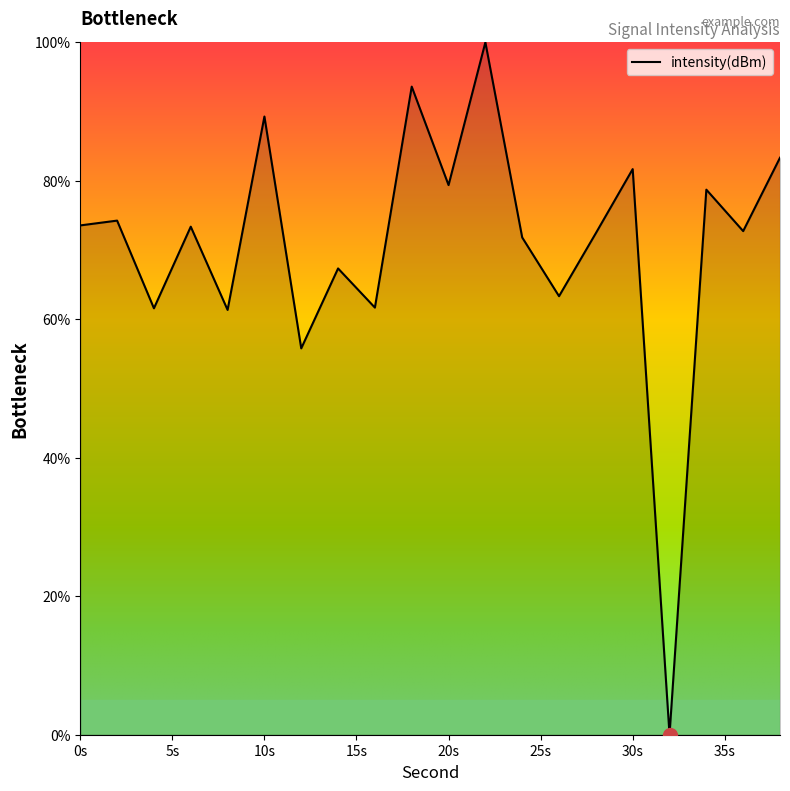

What is the difference between the second highest and minimum values?

93.6